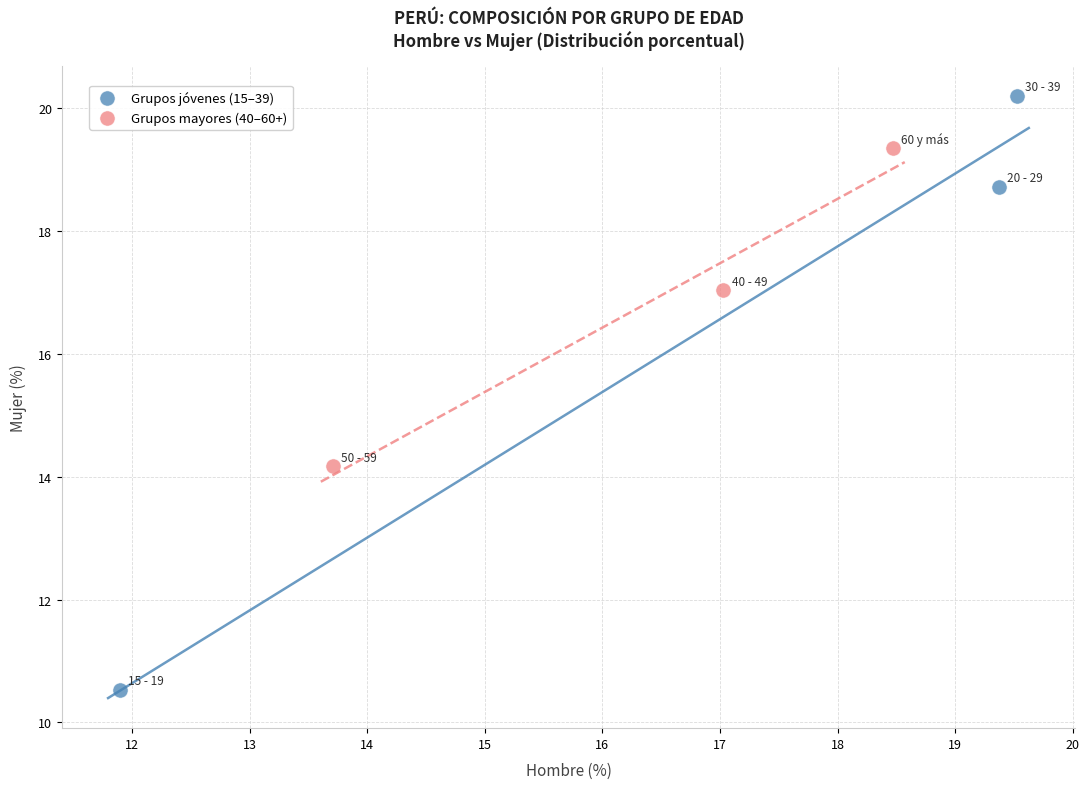

Which series reaches the minimum Y coordinate?

Grupos jóvenes (15–39)